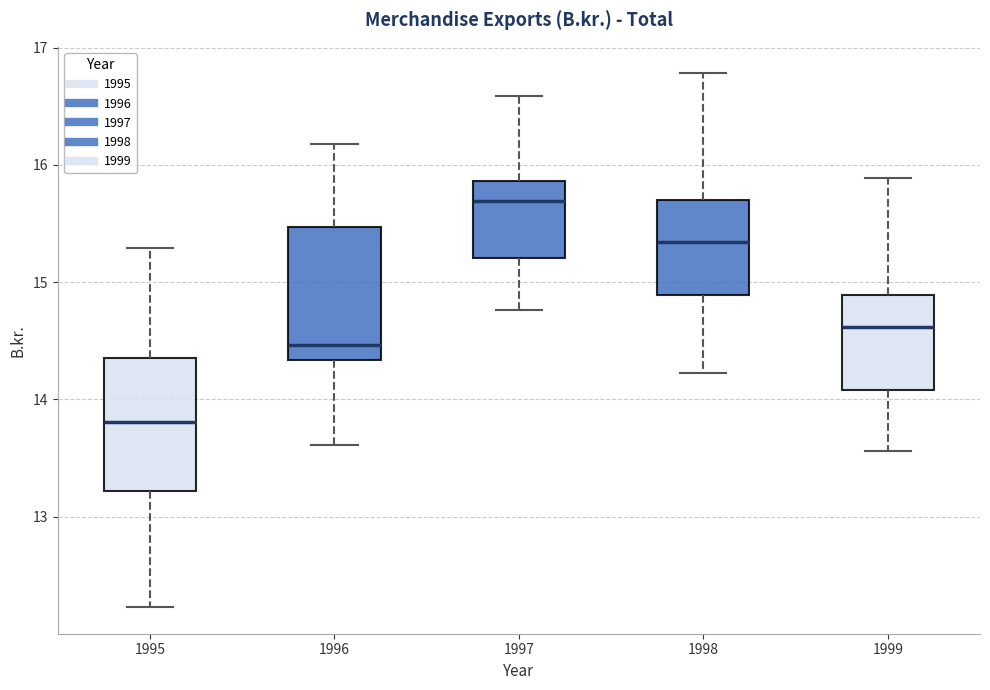

Which box's median line is the highest?

1997